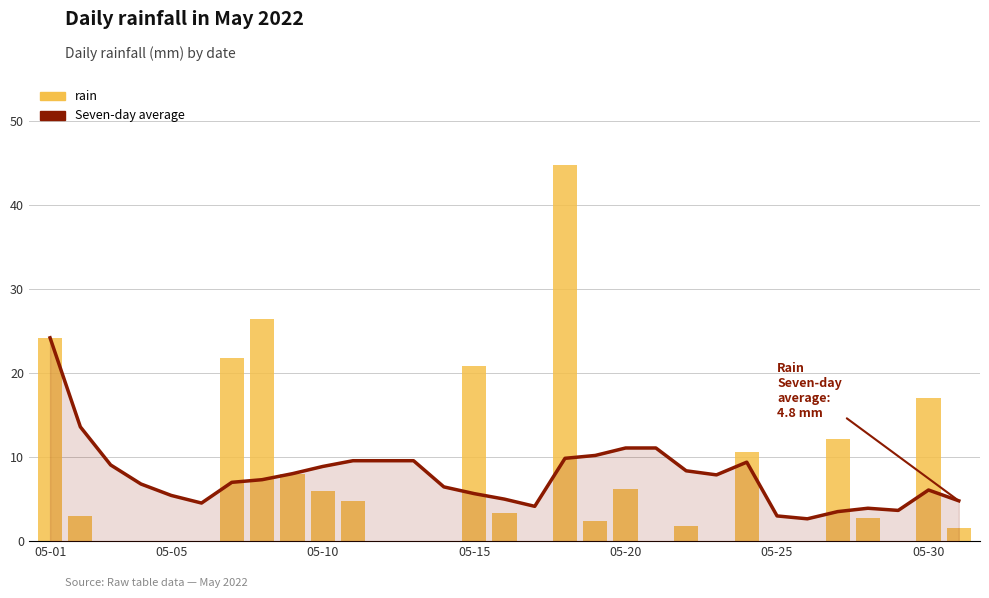

Are the bars grouped side by side (vs. stacked)?

Yes